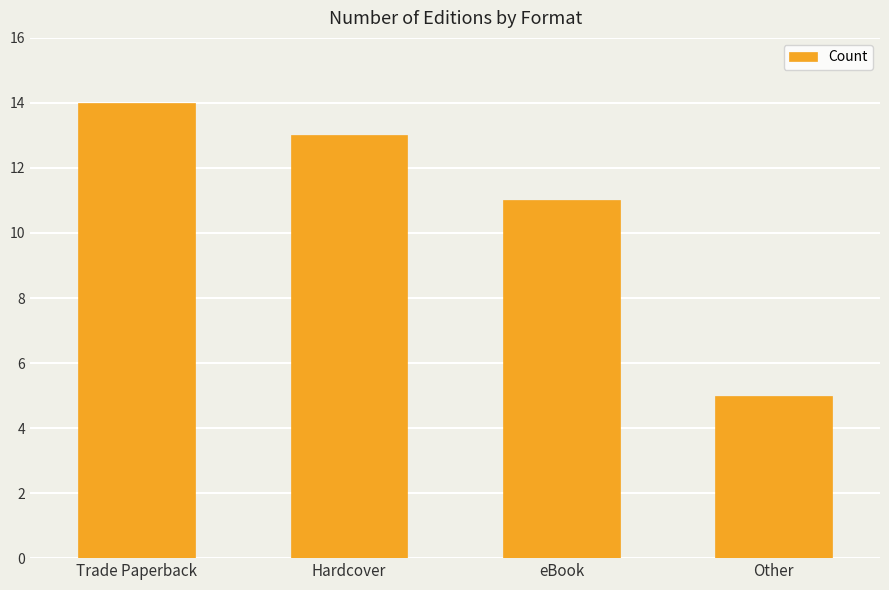

Where is the data nearest to the value 9?

eBook